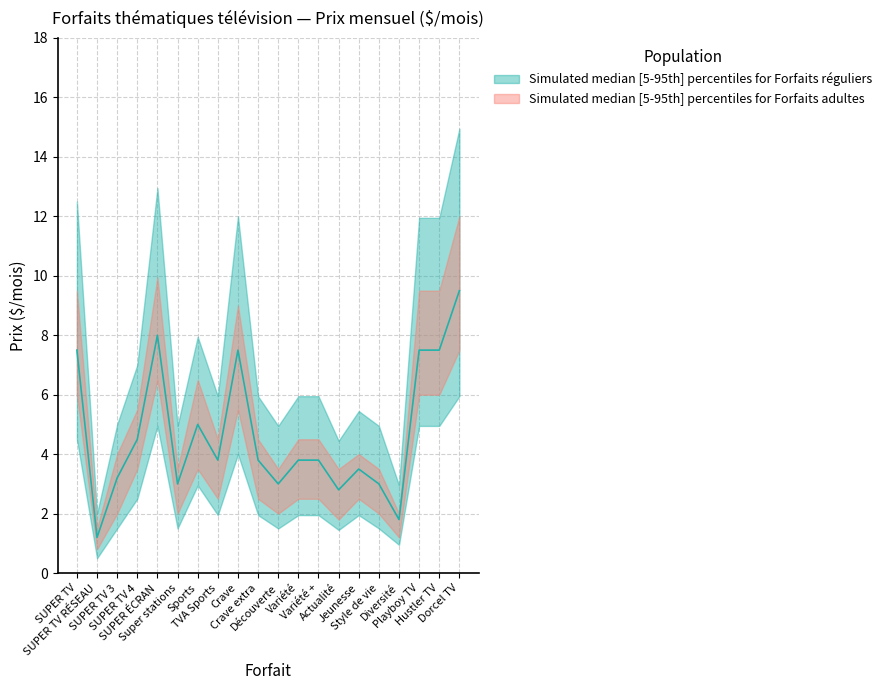

Where is the first local maximum?

SUPER ÉCRAN